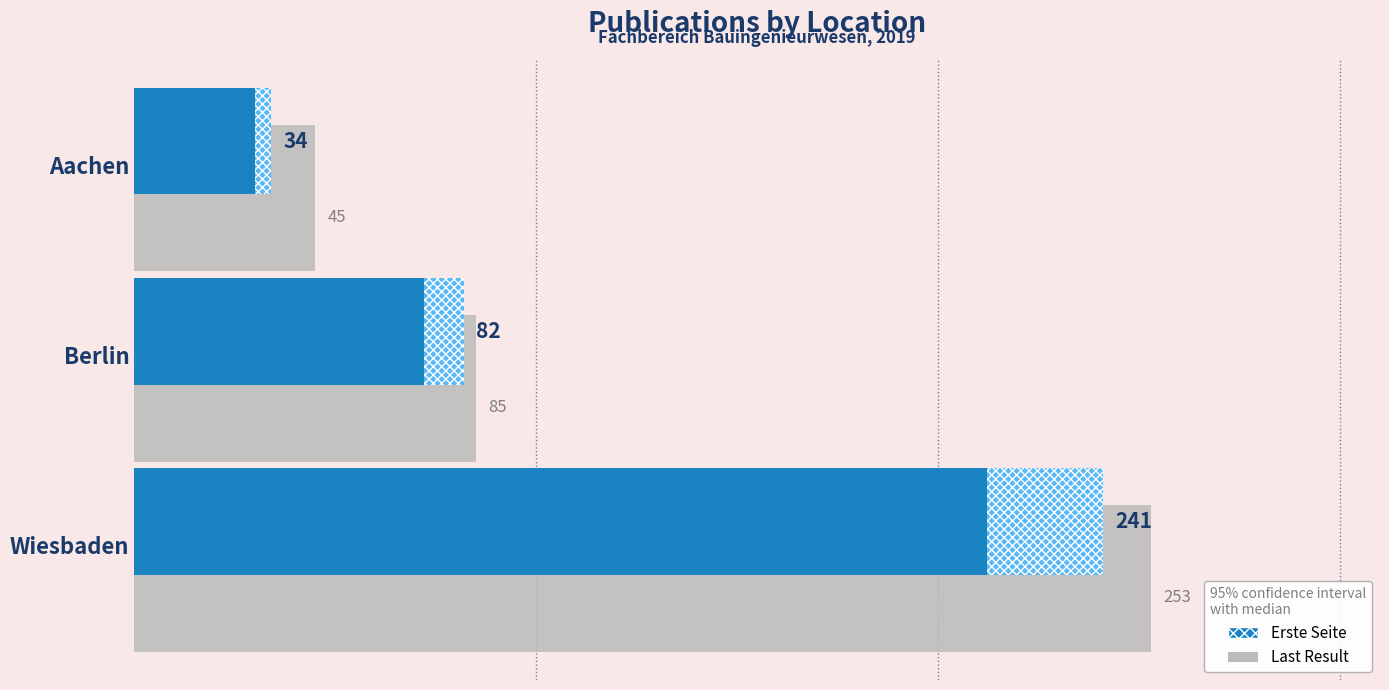

The Erste Seite series shows 323 at Wiesbaden. True or false?

False